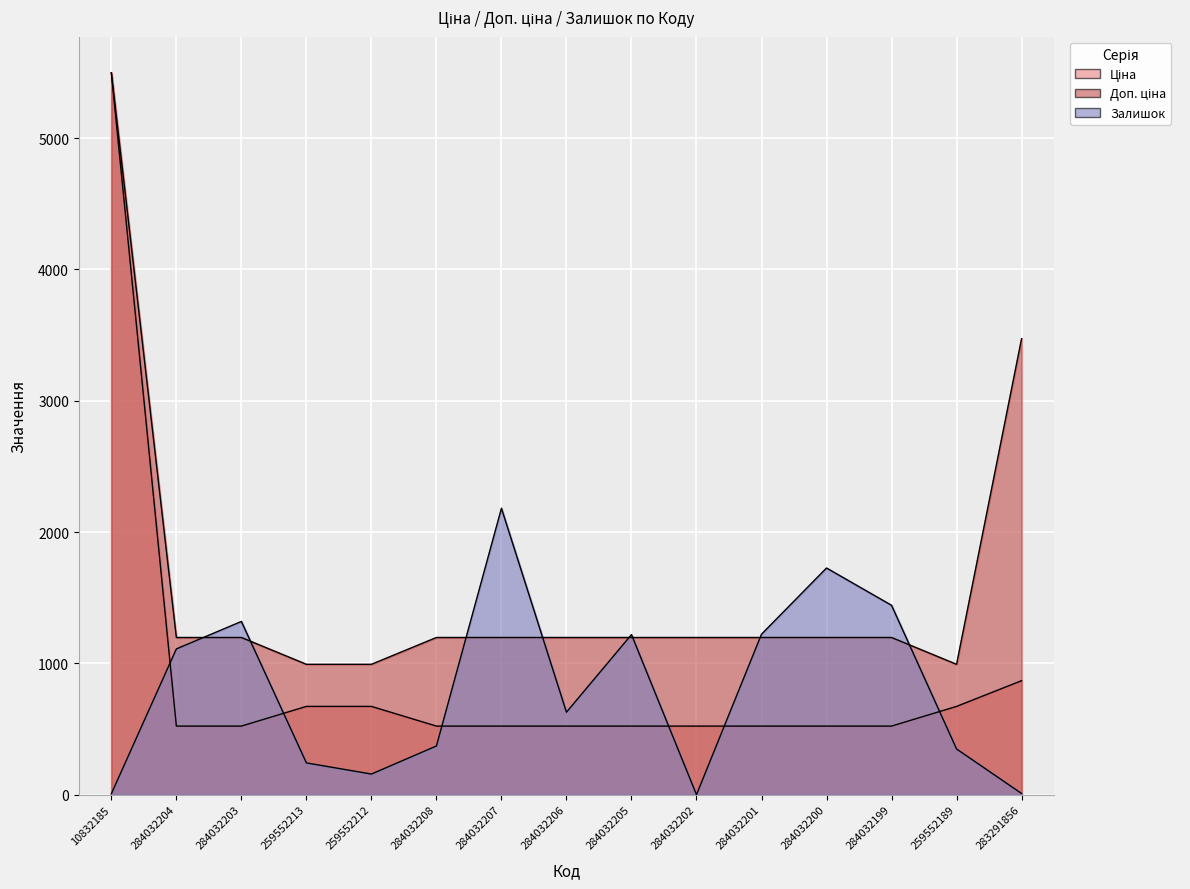

At which category does the chart reach its minimum across all series?

284032202